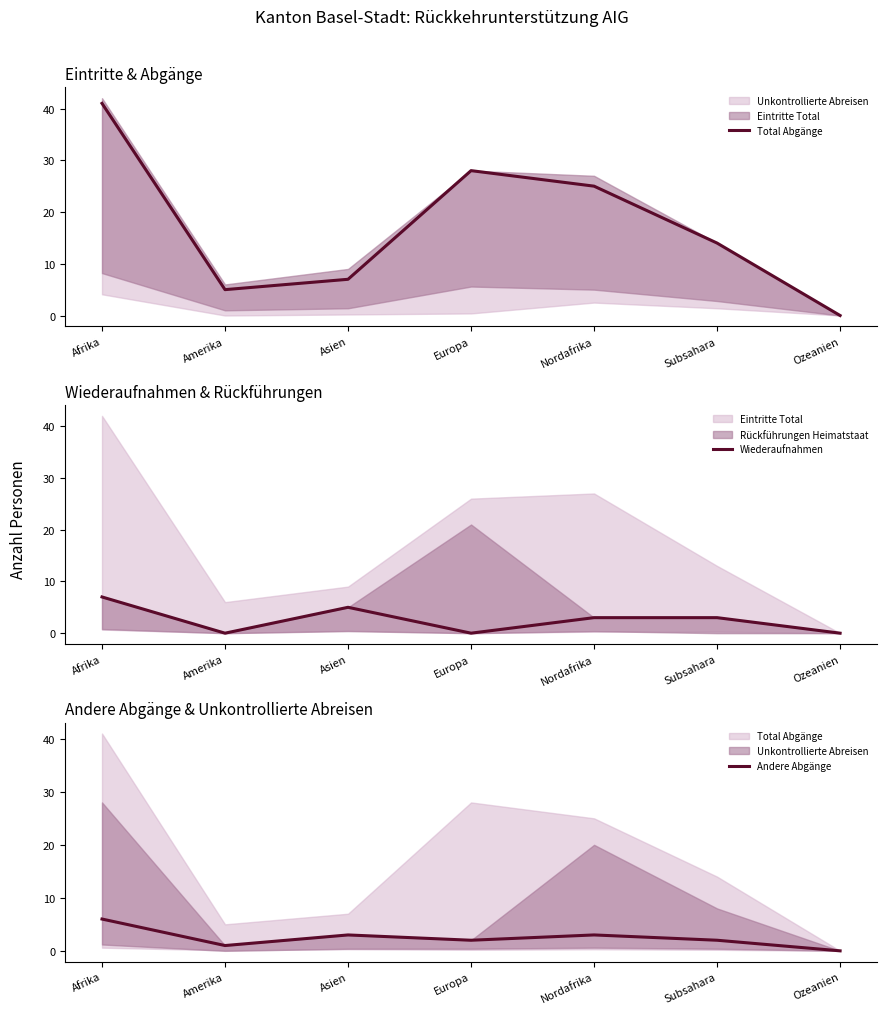

Reading left to right, extract all data points from this chart.

Total Abgänge: 41	5	7	28	25	14	0
Wiederaufnahmen: 7	0	5	0	3	3	0
Andere Abgänge: 6	1	3	2	3	2	0